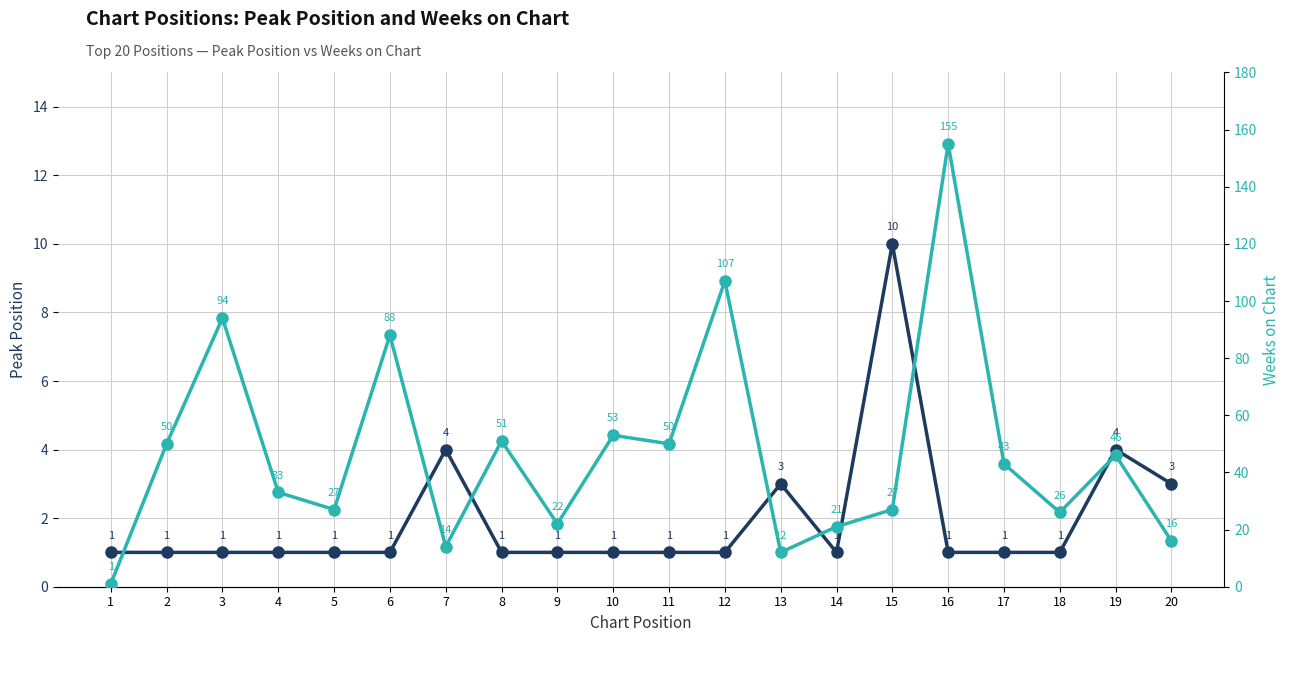

Is it true that Weeks on Chart equals 43 at 17?

True